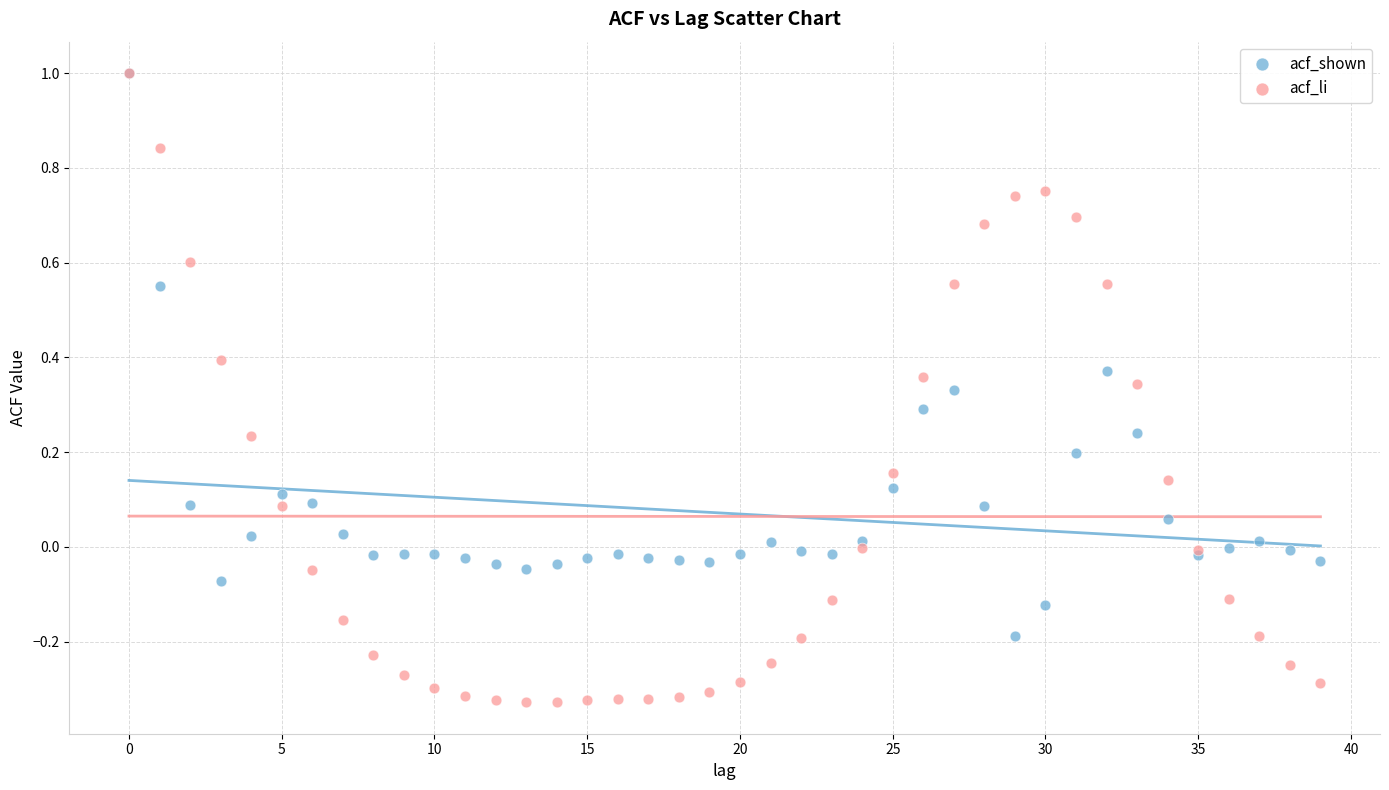

What are all the series names shown in the legend?

acf_shown, acf_li